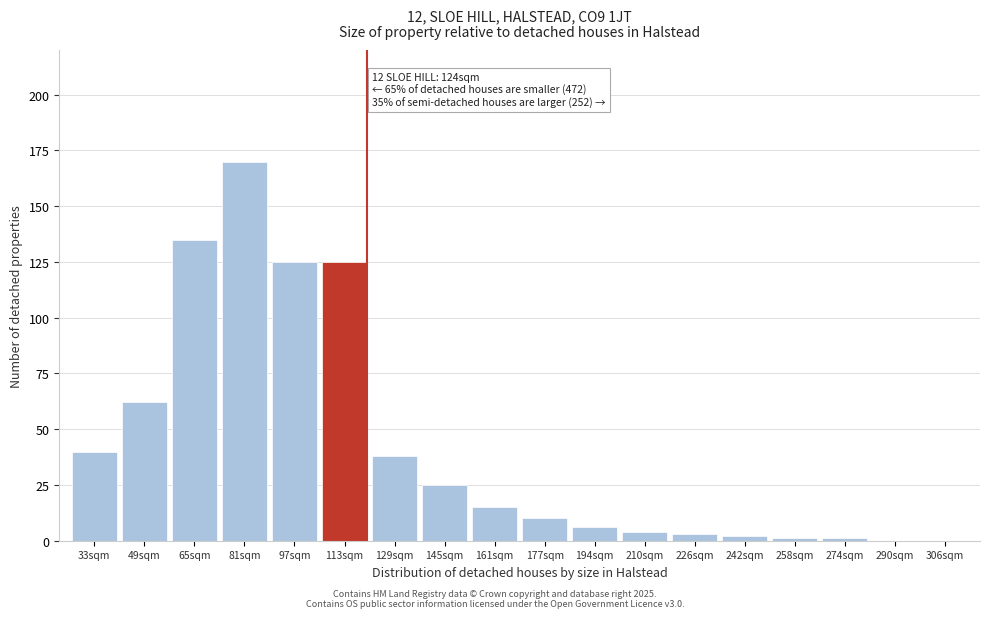

Reading left to right, transcribe all the data shown in this chart.

33sqm=40	49sqm=62	65sqm=135	81sqm=170	97sqm=125	113sqm=125	129sqm=38	145sqm=25	161sqm=15	177sqm=10	194sqm=6	210sqm=4	226sqm=3	242sqm=2	258sqm=1	274sqm=1	290sqm=0	306sqm=0